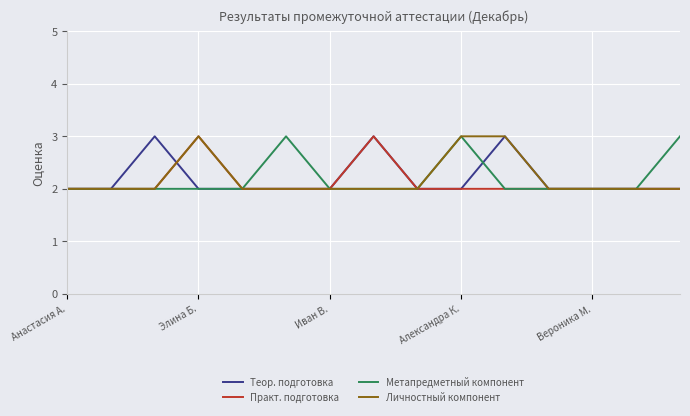

How many Личностный компонент values are between 2 and 3?

15